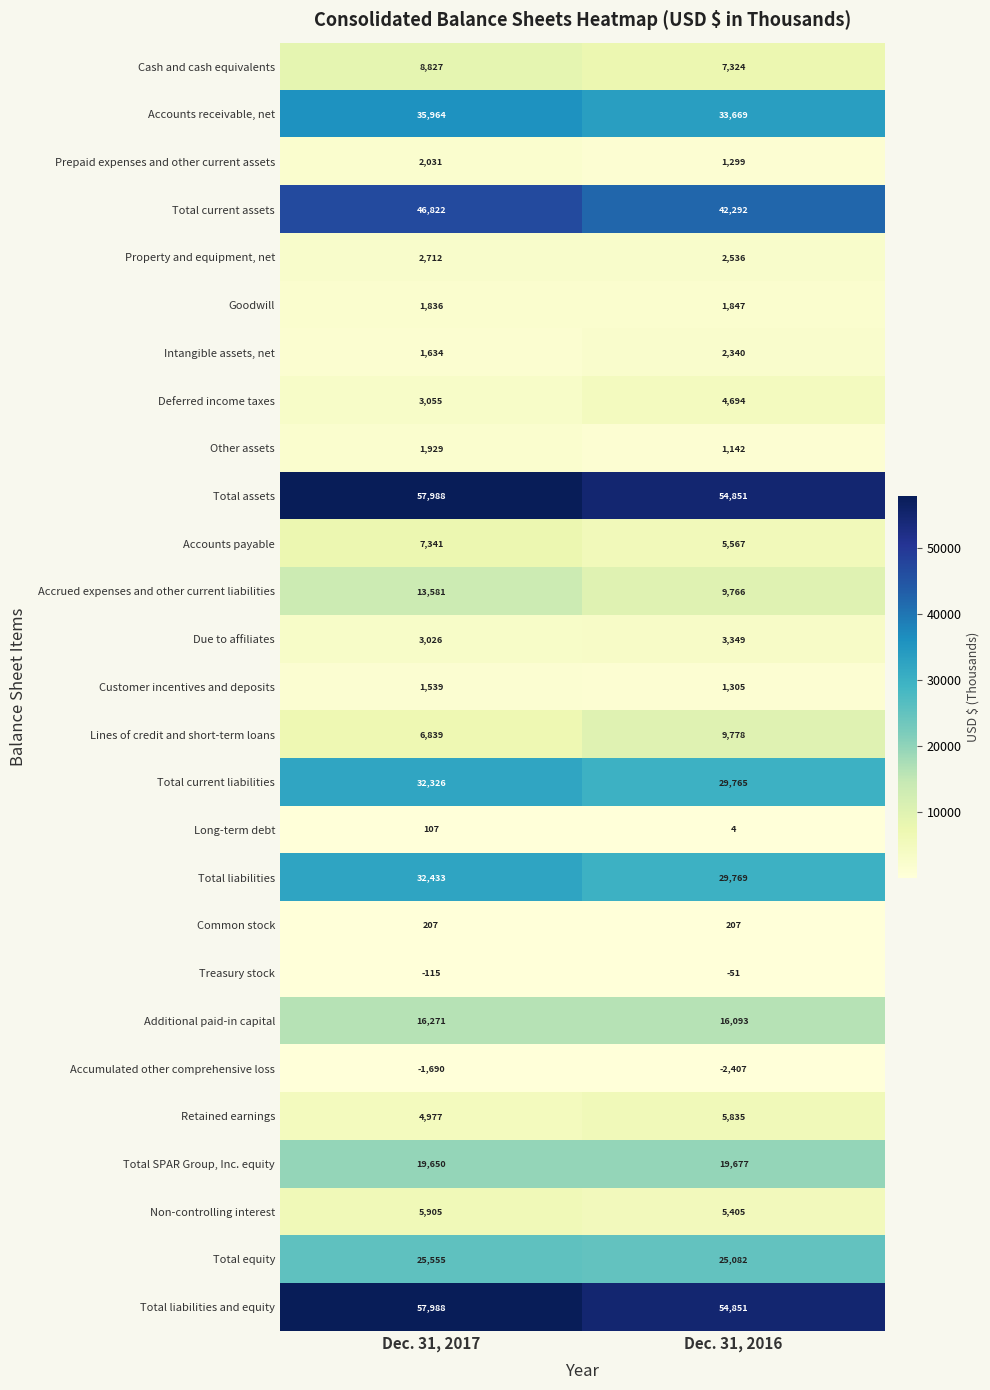

At which category is the sum across all series the highest?

Dec. 31, 2017